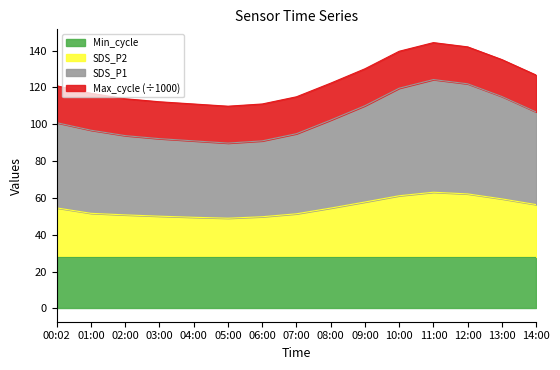

What is the total value across all series at 13:00?

135.1